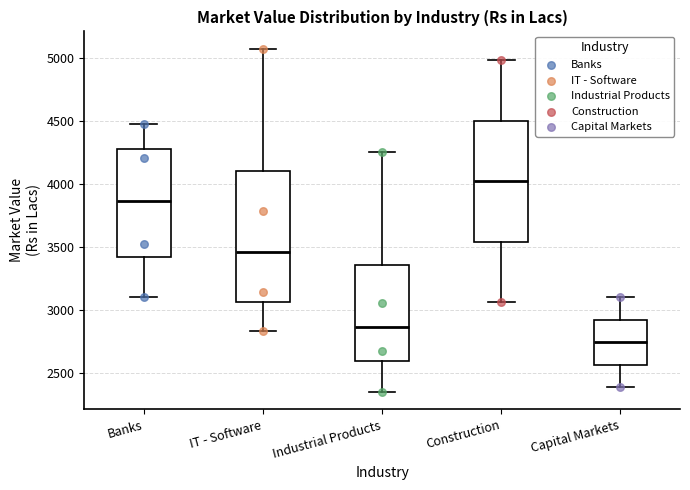

Which box's median line is the lowest?

Capital Markets